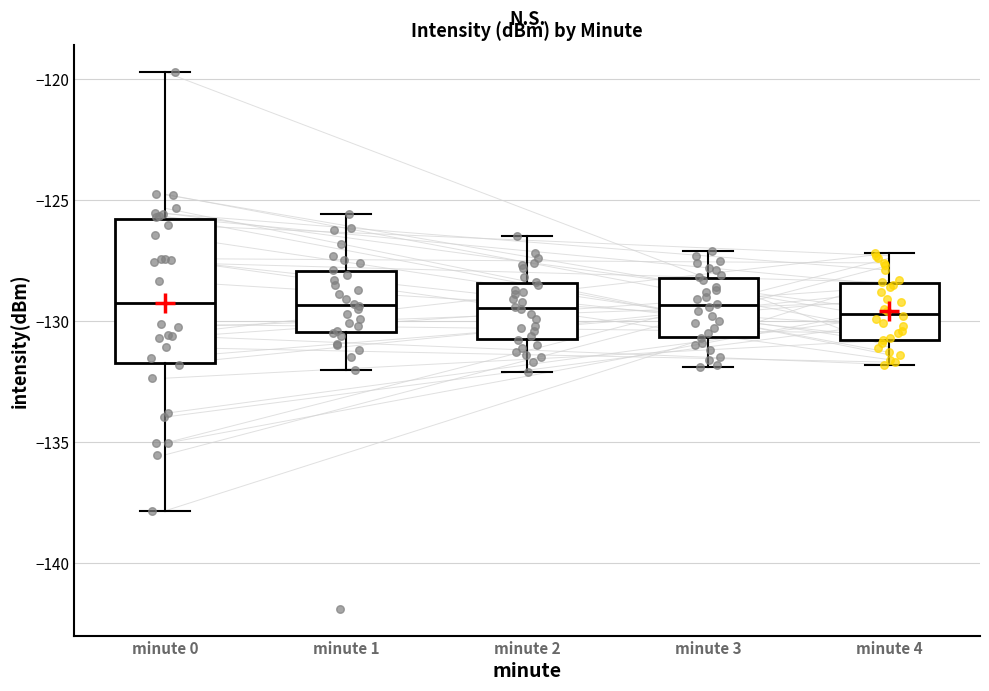

Reading left to right, transcribe this box plot: for each box, give where its median line is, the range the box spans, and where its two whiskers end, as read against the y-axis. The values are not printed on the chart, so give them approximately, as read against the axis.

minute 0: median -129.0, box -131.5 to -126.0, whiskers -138.0 to -119.5
minute 1: median -129.5, box -130.5 to -128.0, whiskers -132.0 to -125.5
minute 2: median -129.5, box -130.5 to -128.5, whiskers -132.0 to -126.5
minute 3: median -129.5, box -130.5 to -128.0, whiskers -132.0 to -127.0
minute 4: median -129.5, box -131.0 to -128.5, whiskers -132.0 to -127.0